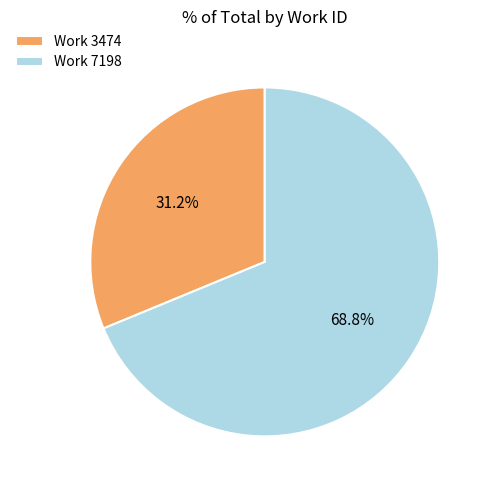

Does any single category account for the majority?

Yes